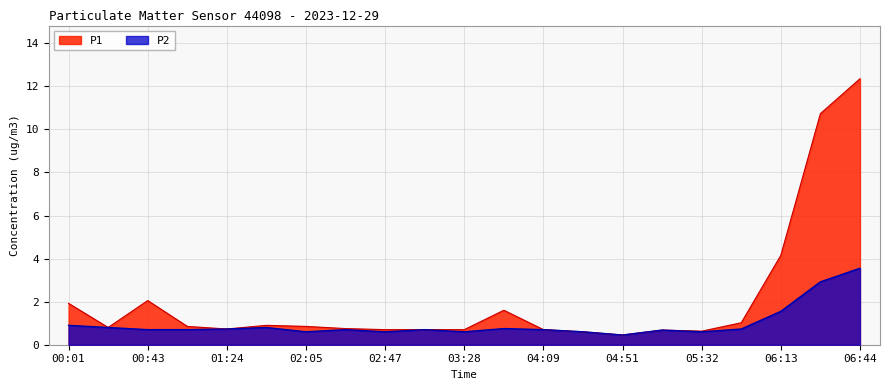

What is the difference between the maximum and minimum values in the P2 series?

3.1